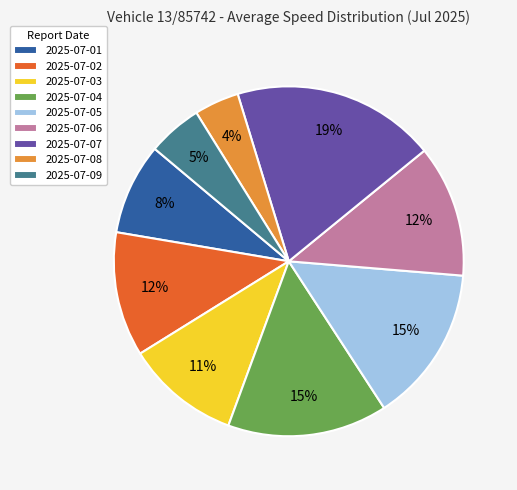

True or false: 2025-07-02 accounts for 1% of the total.

False